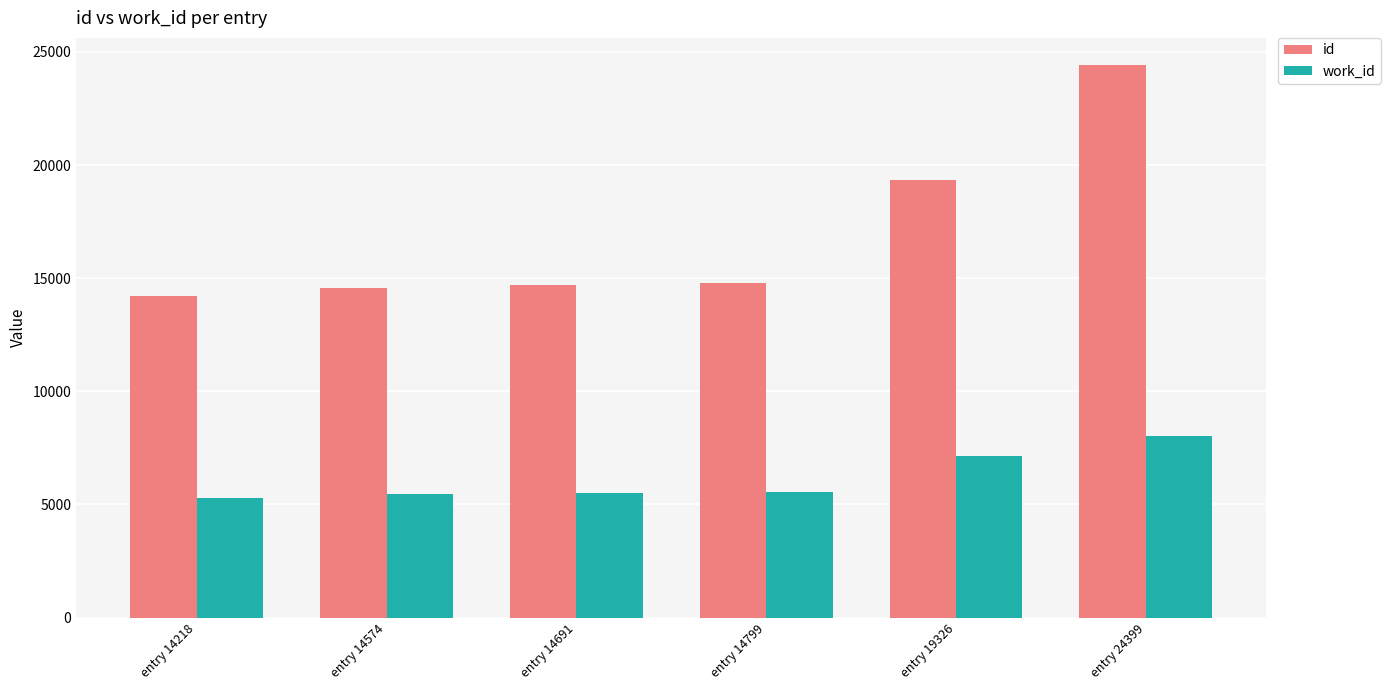

What are all the series names shown in the legend?

id, work_id